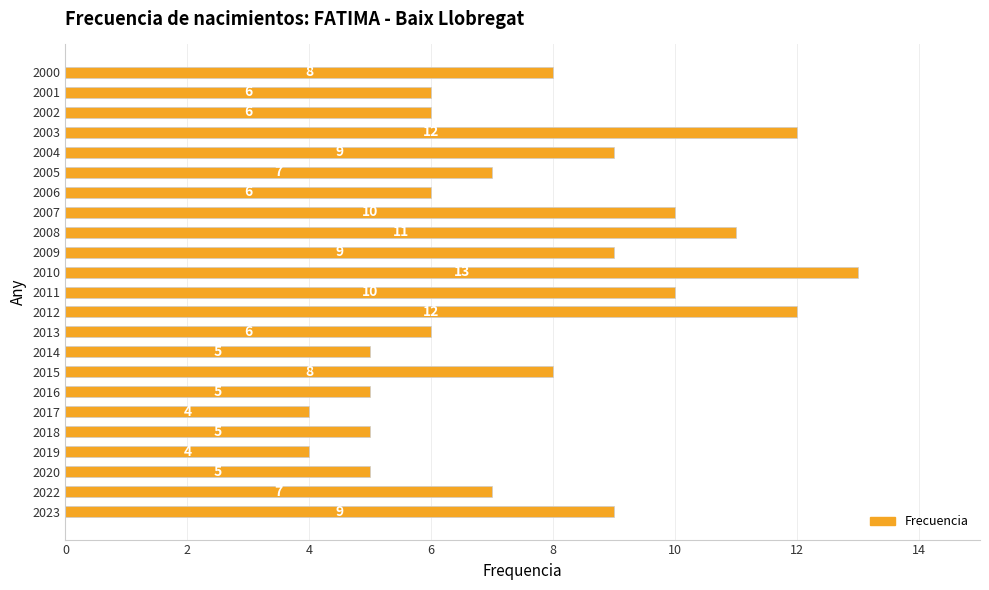

How many series are shown in this chart?

1